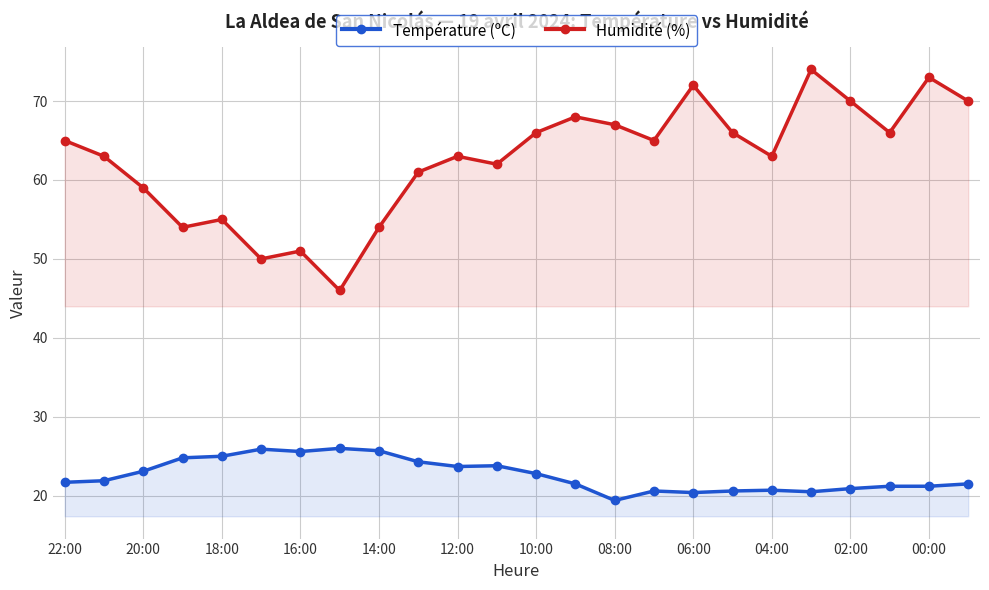

What is the minimum value for Humidité (%)?

46.0